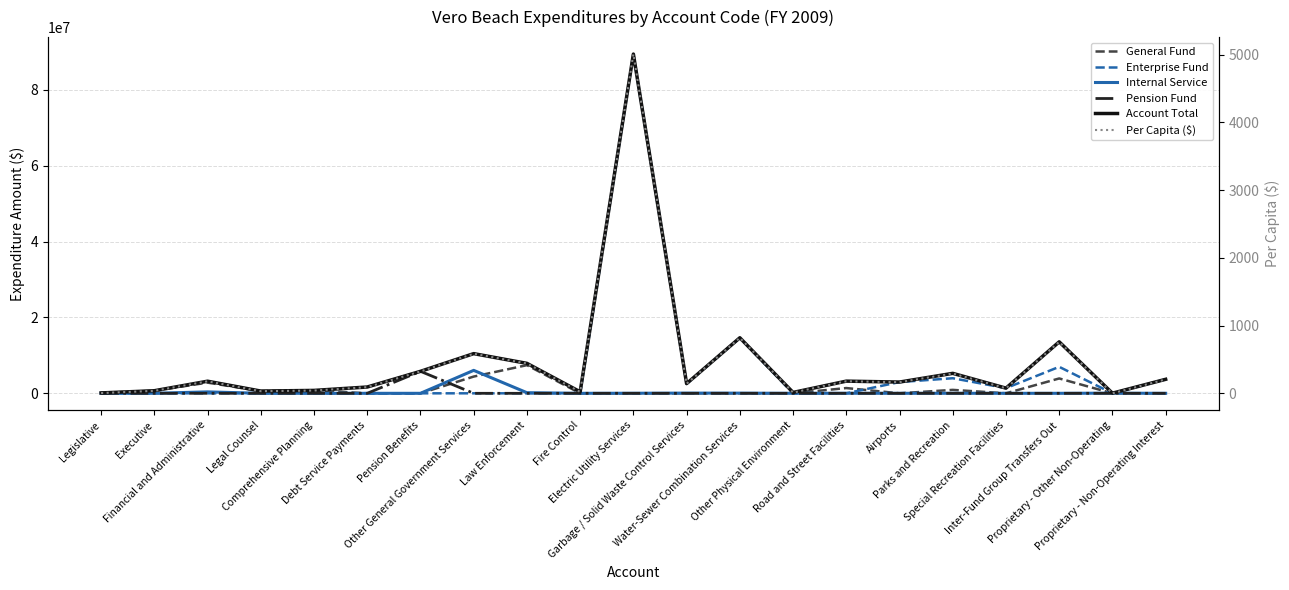

Reading left to right, list all the values displayed in this chart.

General Fund: 104996.0	676017.0	2814922.0	591260.0	764387.0	0.0	0.0	4413805.0	7426509.0	0.0	0.0	0.0	0.0	0.0	1386491.0	0.0	906046.0	0.0	3917130.0	0.0	0.0
Enterprise Fund: 0.0	0.0	0.0	0.0	0.0	0.0	0.0	0.0	0.0	0.0	89440445.0	2503471.0	14602040.0	0.0	0.0	2966218.0	3976091.0	1364731.0	6982912.0	0.0	3691281.0
Internal Service: 0.0	4180.0	375951.0	0.0	0.0	0.0	0.0	6050907.0	162584.0	0.0	16561.0	52044.0	44239.0	1648.0	14284.0	125.0	6597.0	0.0	0.0	35758.0	0.0
Pension Fund: 0.0	0.0	0.0	0.0	0.0	0.0	5792564.0	0.0	0.0	0.0	0.0	0.0	0.0	0.0	0.0	0.0	0.0	0.0	0.0	0.0	0.0
Account Total: 104996.0	680197.0	3190873.0	591260.0	764387.0	1660438.0	5792564.0	10464712.0	7898747.0	400420.0	89457006.0	2555515.0	14646279.0	228580.0	3209704.0	2966343.0	5262693.0	1364731.0	13570500.0	35758.0	3691281.0
Per Capita ($): 5.9	38.1	178.7	33.1	42.8	93.0	324.4	586.1	442.4	22.4	5010.2	143.1	820.3	12.8	179.8	166.1	294.8	76.4	760.0	2.0	206.7